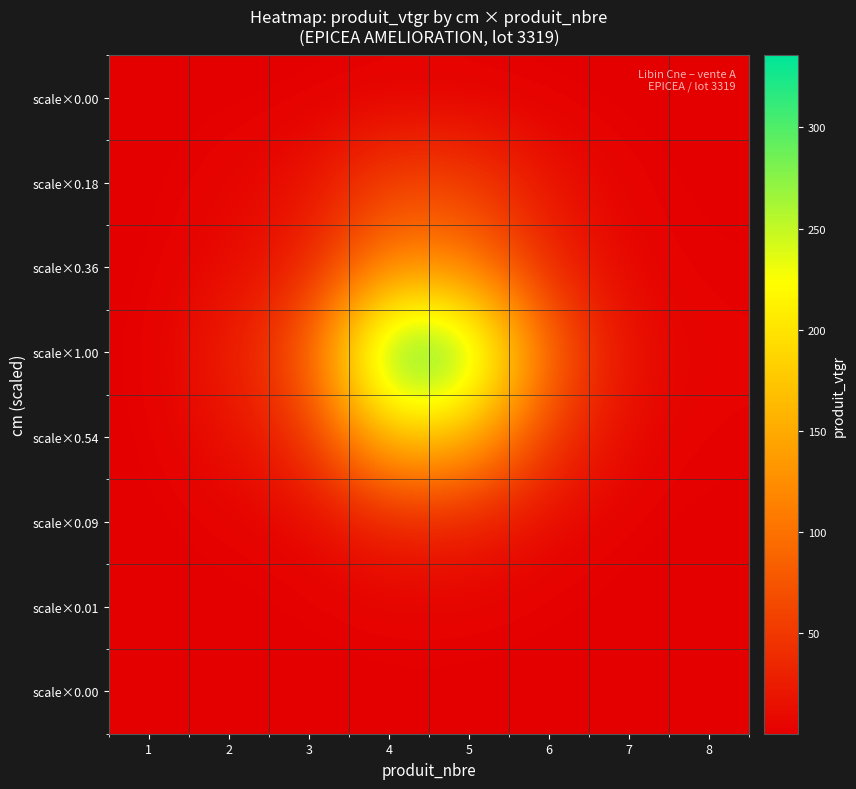

What is the spread (max minus min) of values at 1?

0.1